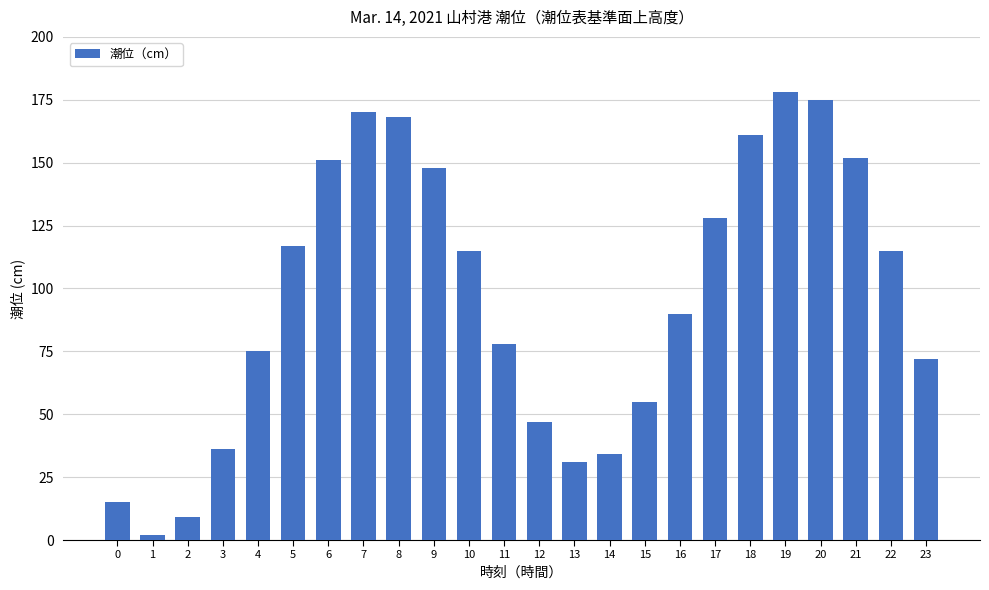

What is the sum of the values at 22 and 5?

232